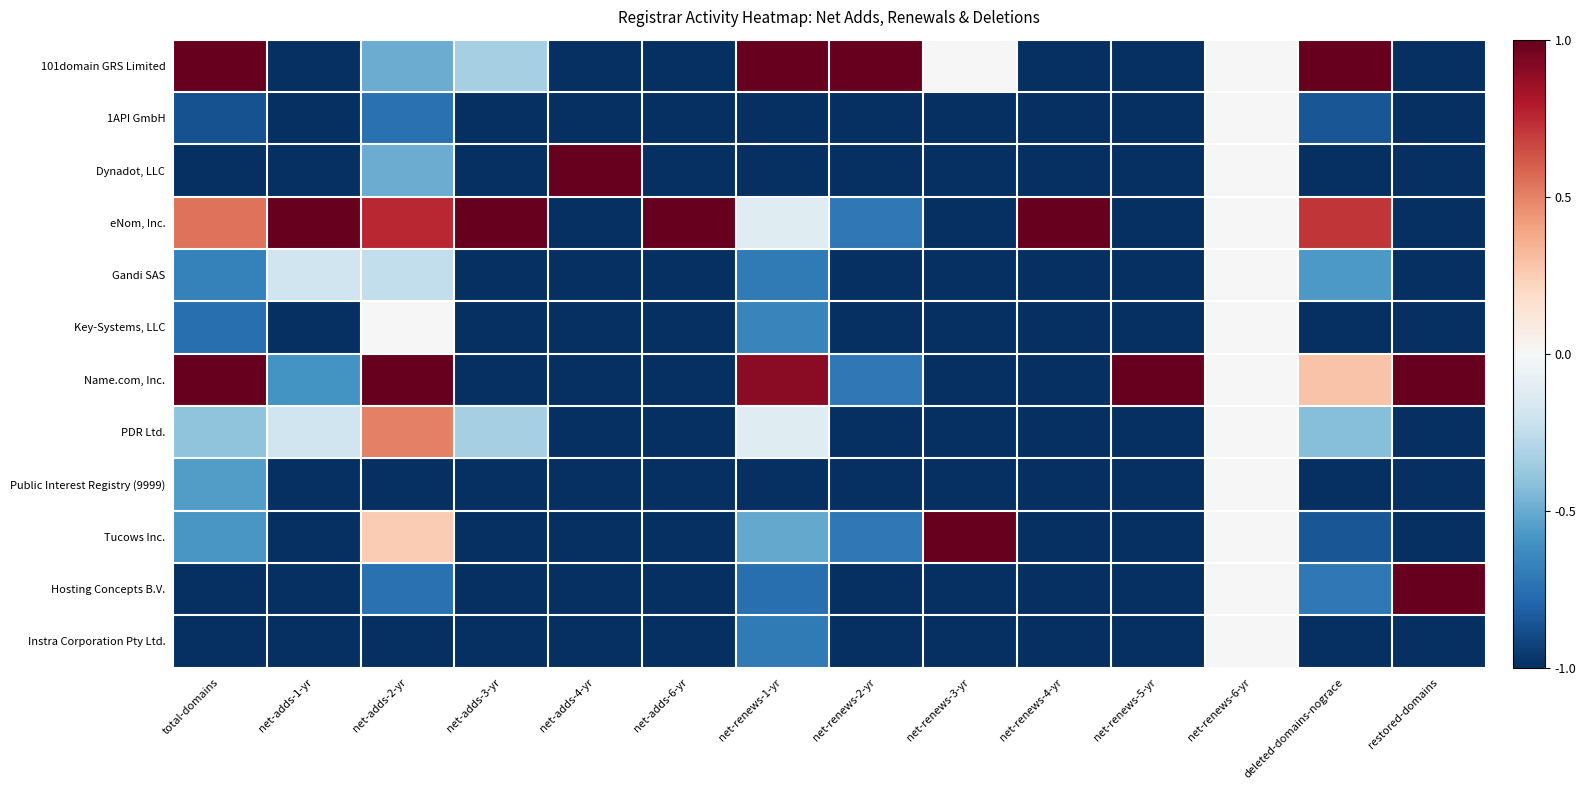

What is the minimum value shown in the chart?

-1.0